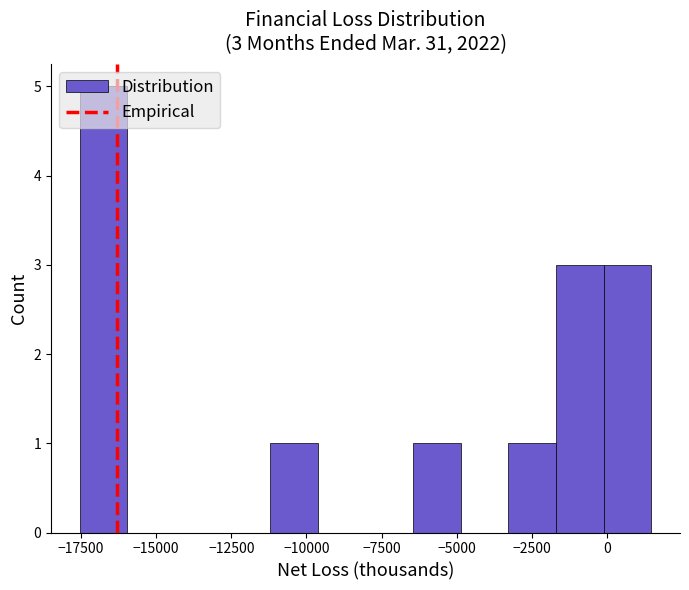

Read against the x-axis, roughly where is the centre of the tallest bar?

-17000